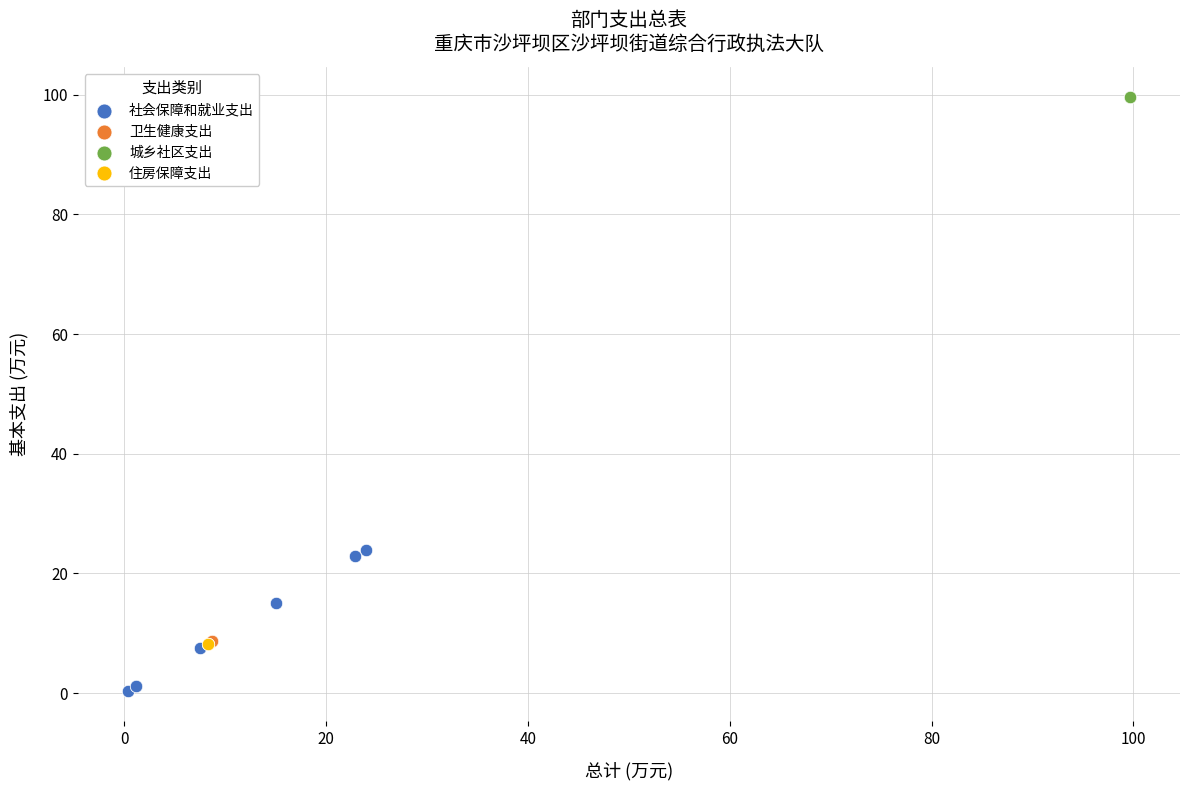

Which series reaches the minimum Y coordinate?

社会保障和就业支出